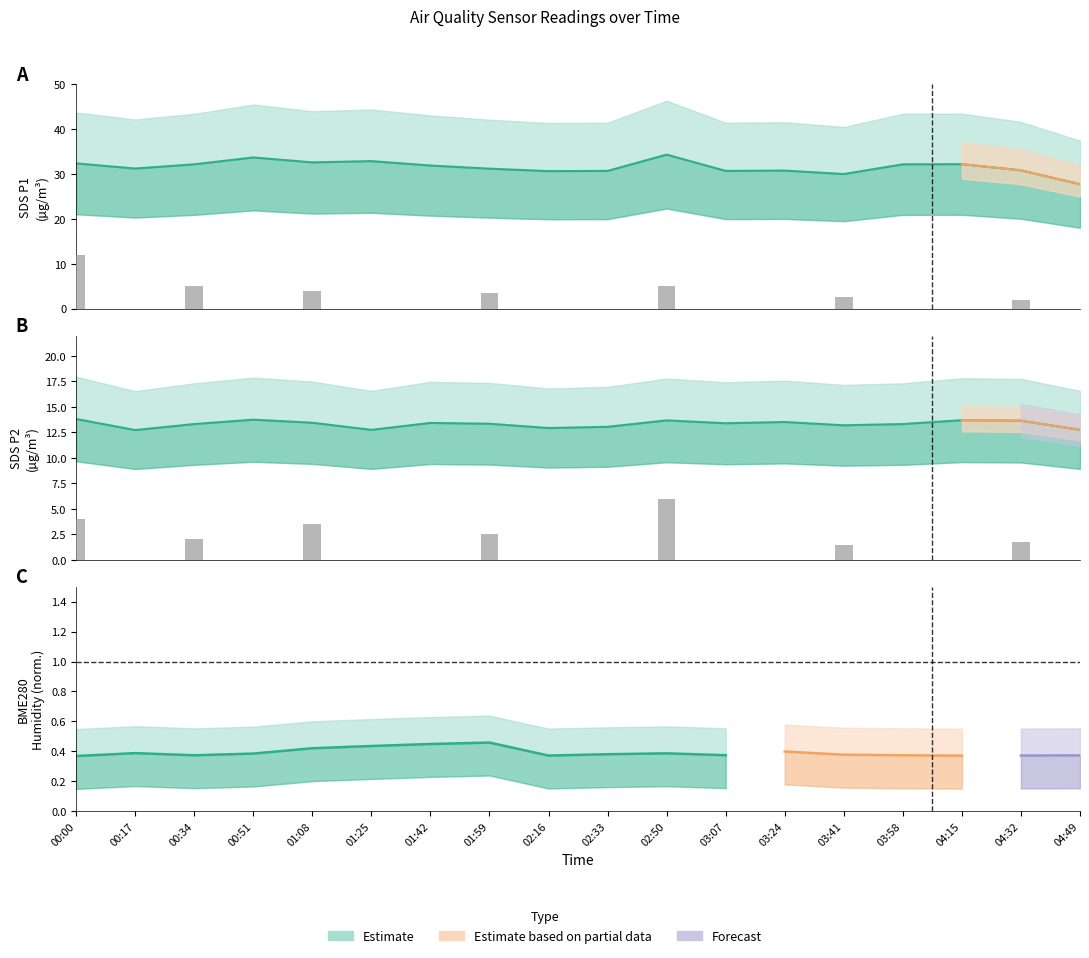

What is the difference between the maximum and minimum values in the SDS_P2 series?

1.1